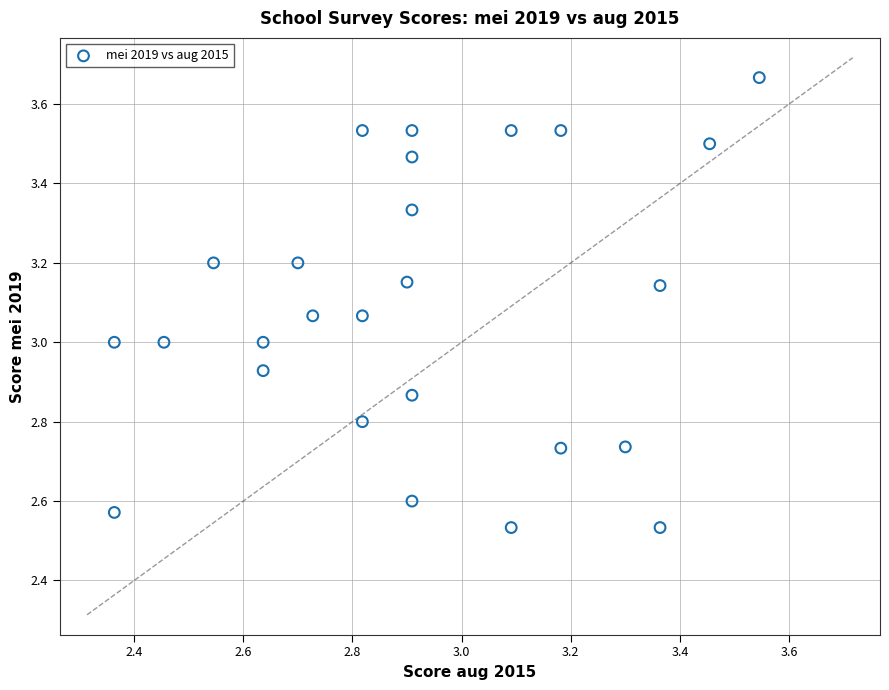

What is the range of Y values (max minus min)?

1.1